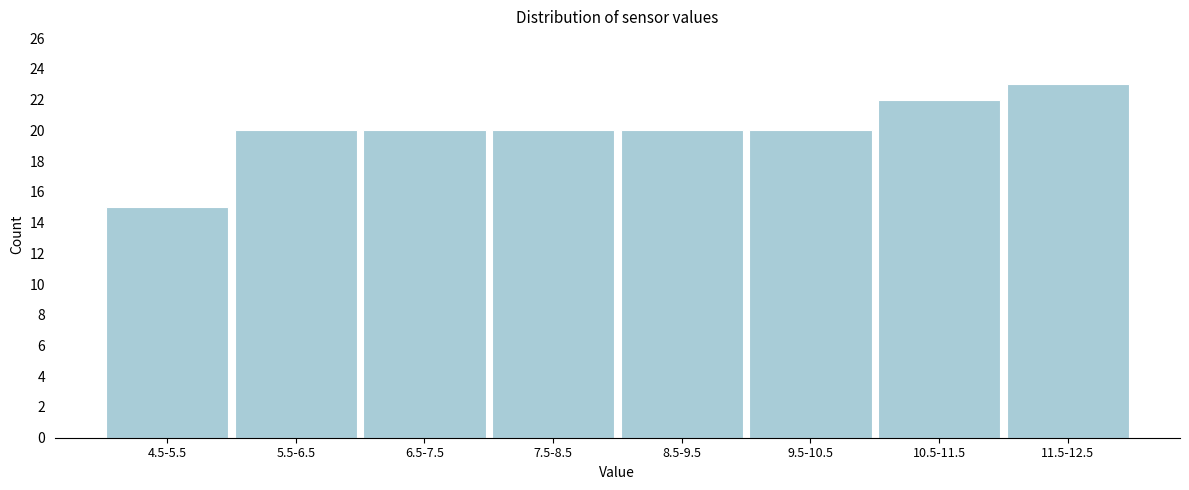

Reading left to right, what are all the values shown in this chart?

15	20	20	20	20	20	22	23